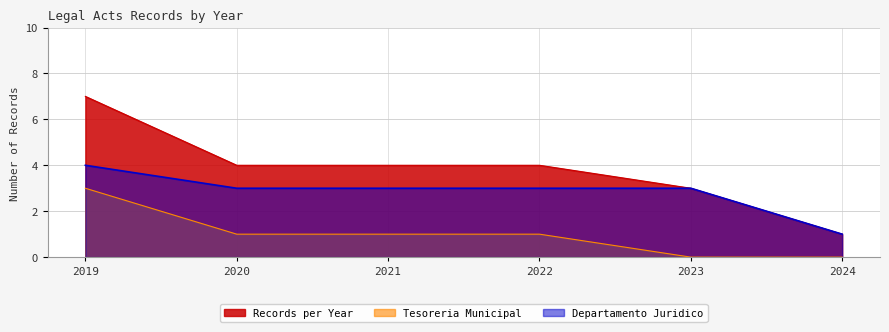

What is the difference between the maximum and minimum values?

6